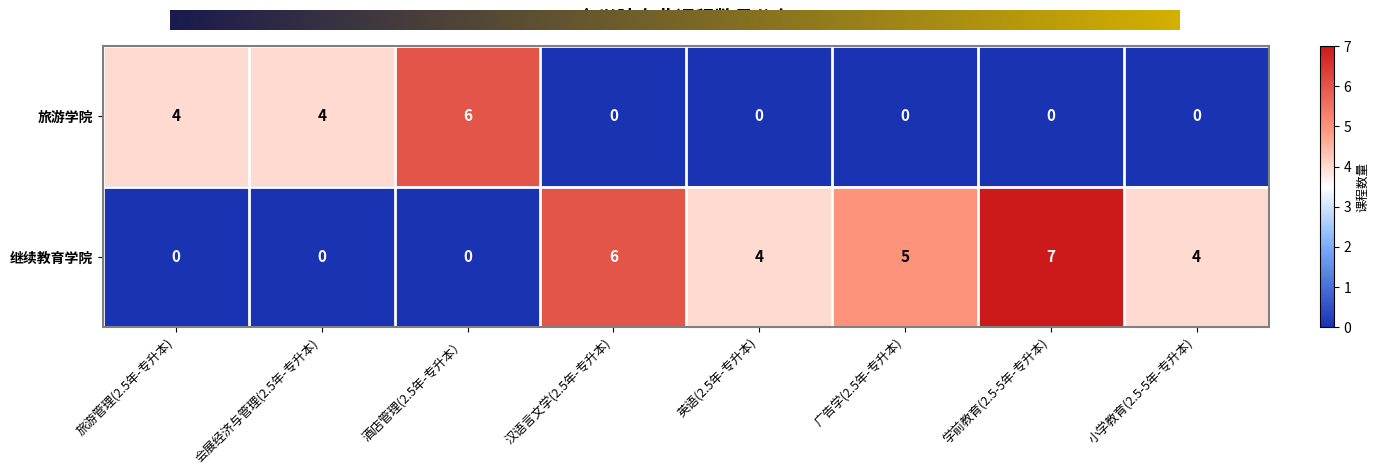

Between 酒店管理(2.5年-专升本） and 英语(2.5年-专升本), which series saw the biggest shift?

旅游学院